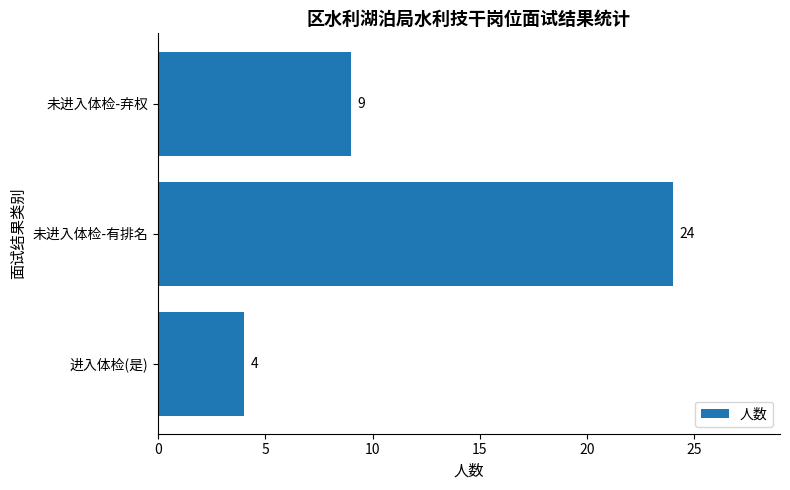

Count the values in the range 4 to 24.

3